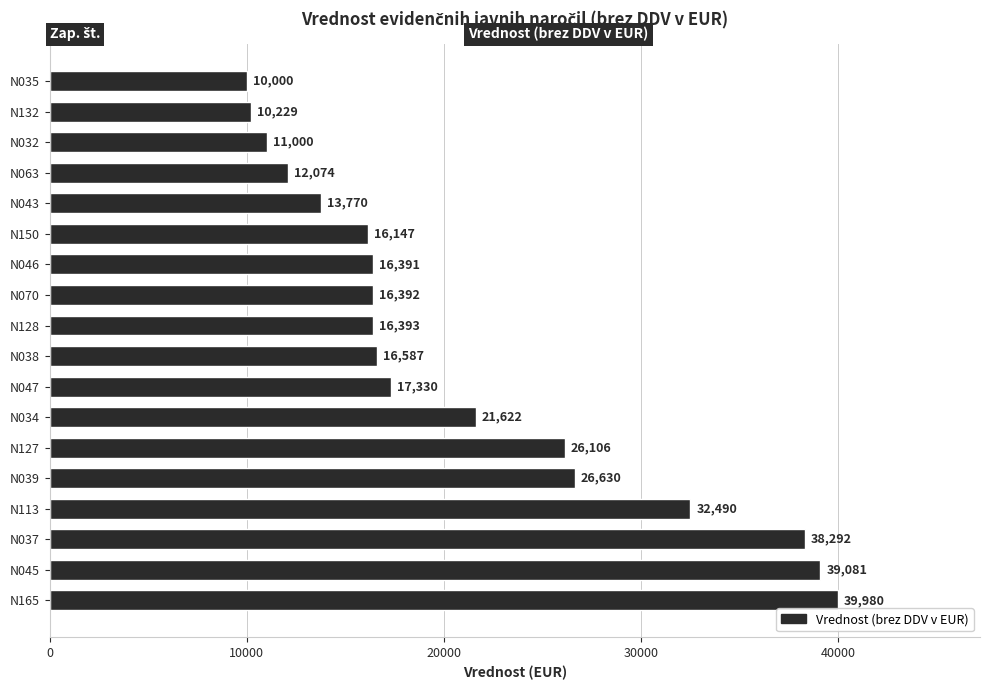

Rank the categories by value from lowest to highest.

N035, N132, N032, N063, N043, N150, N046, N070, N128, N038, N047, N034, N127, N039, N113, N037, N045, N165